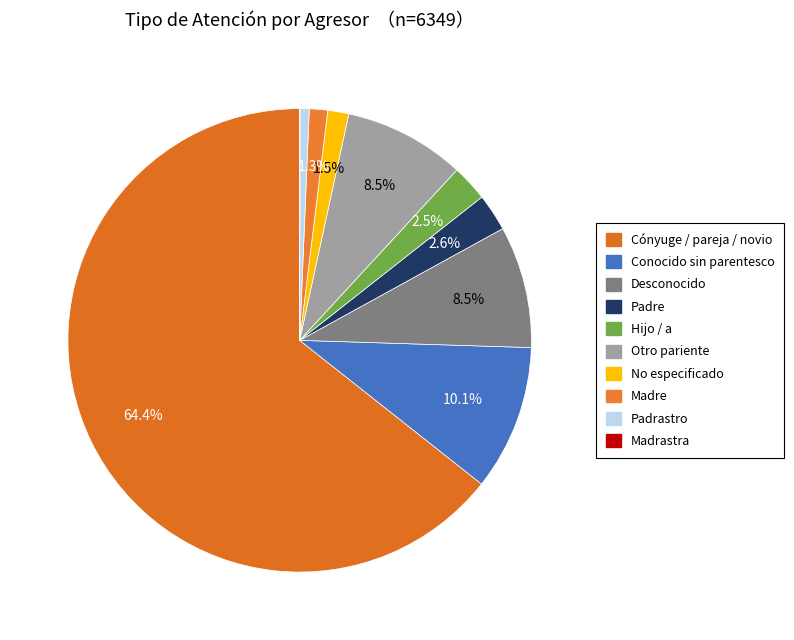

Is it true that Padrastro is 1% of the pie?

True